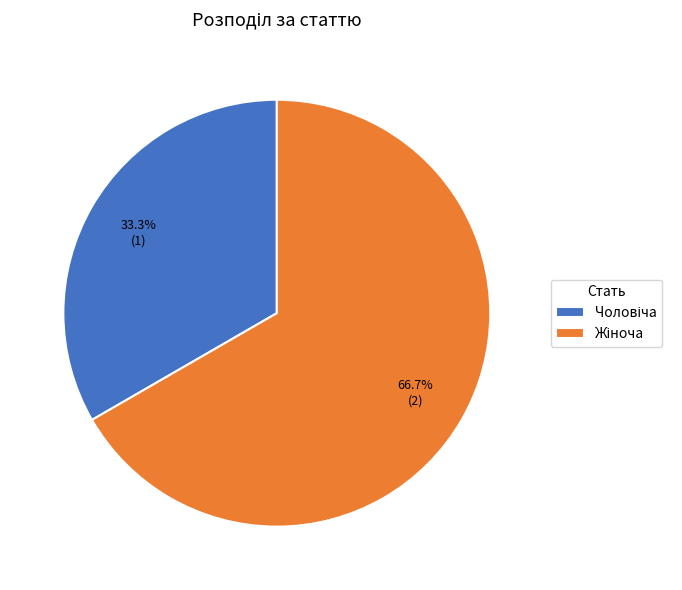

How many segments does this pie chart have?

2